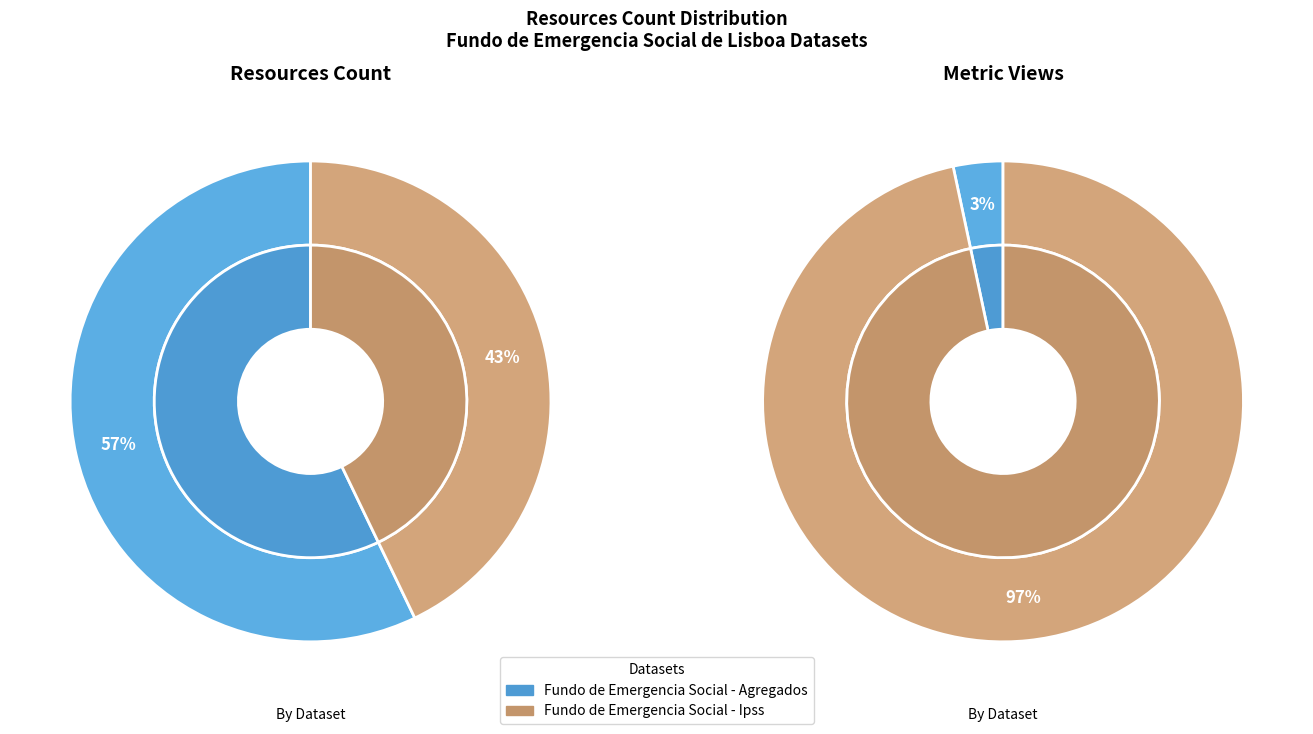

What is the change in value from Fundo de Emergencia Social - Agregados to Fundo de Emergencia Social - Ipss?

-1